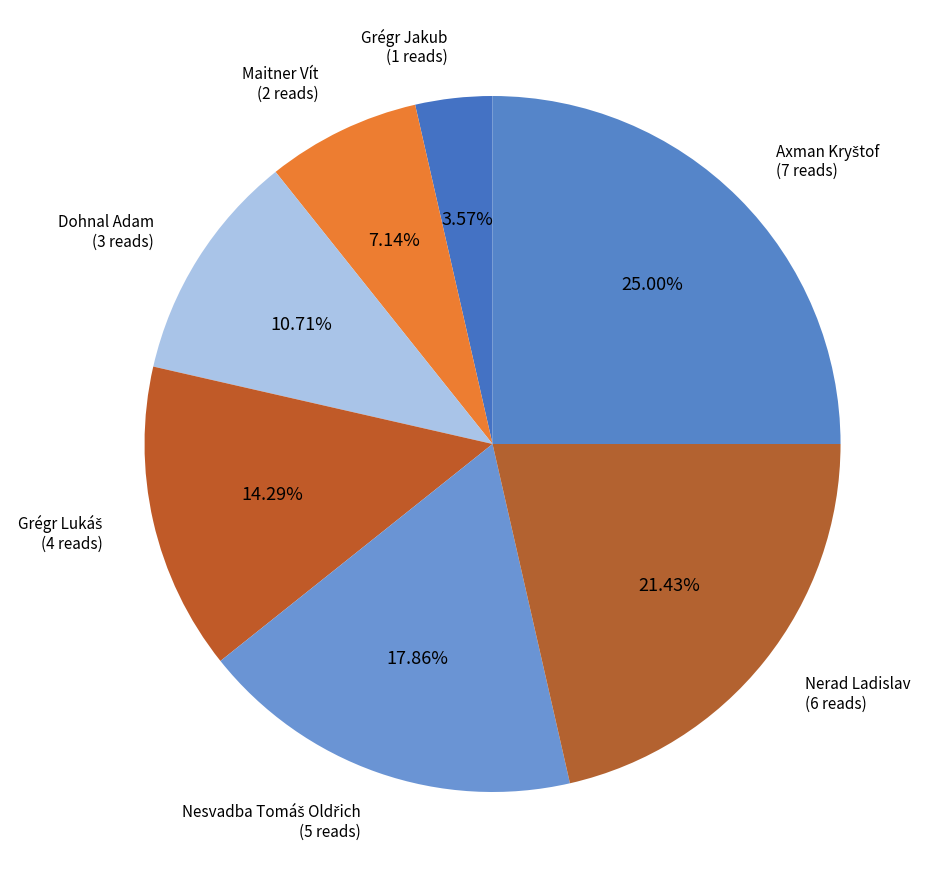

Which has a higher value, Maitner Vít or Nerad Ladislav?

Nerad Ladislav